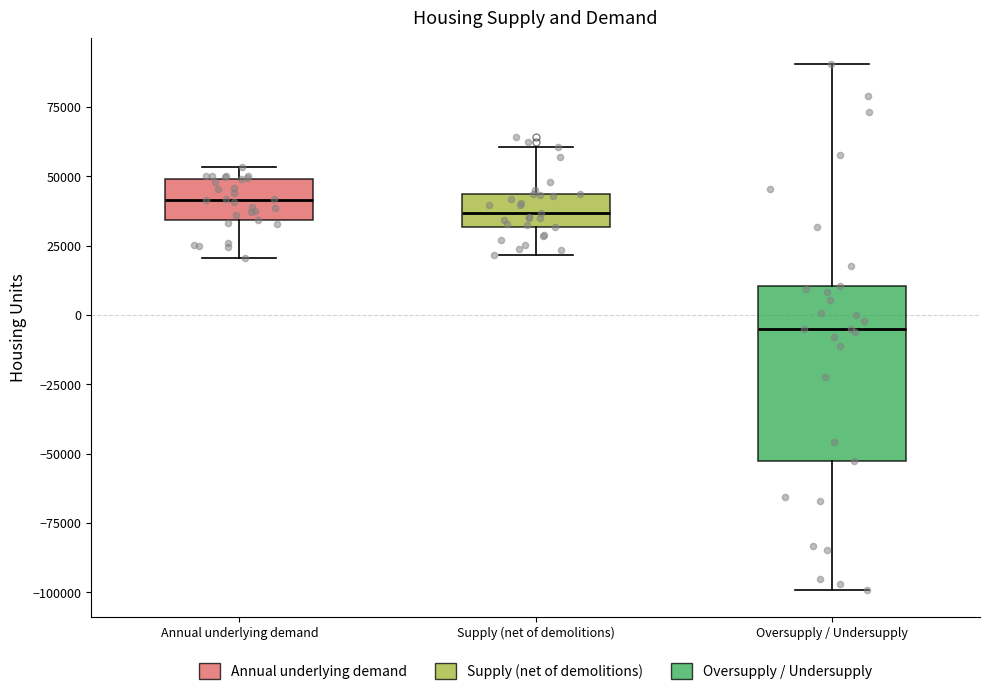

Which box has the lowest median line?

Oversupply / Undersupply